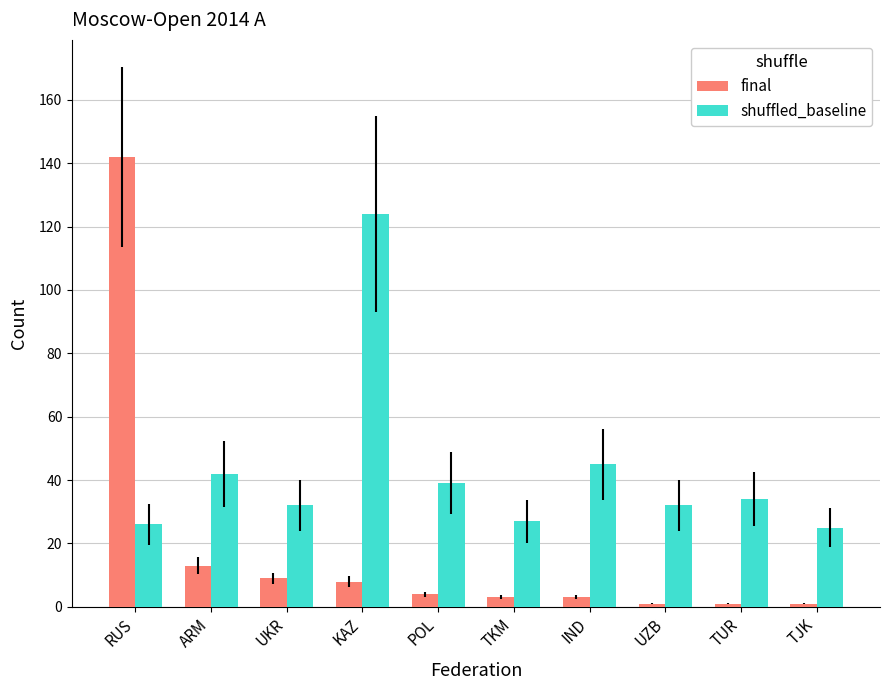

How many categories are shown in the chart?

10